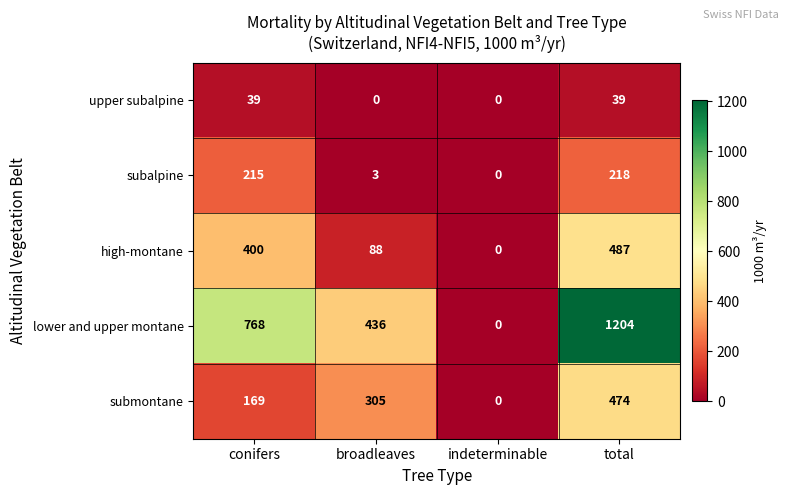

At which category is the sum across all series the highest?

total